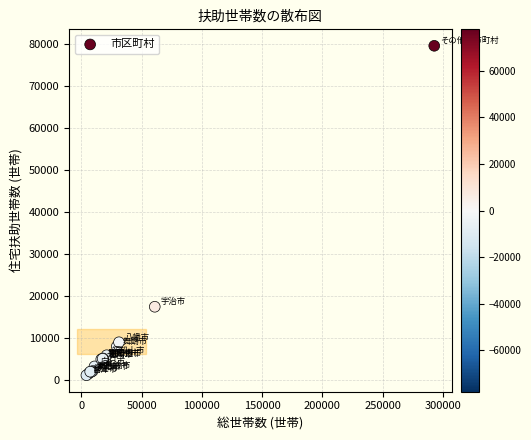

What Y value in the scatter plot is closest to 40354?

17385